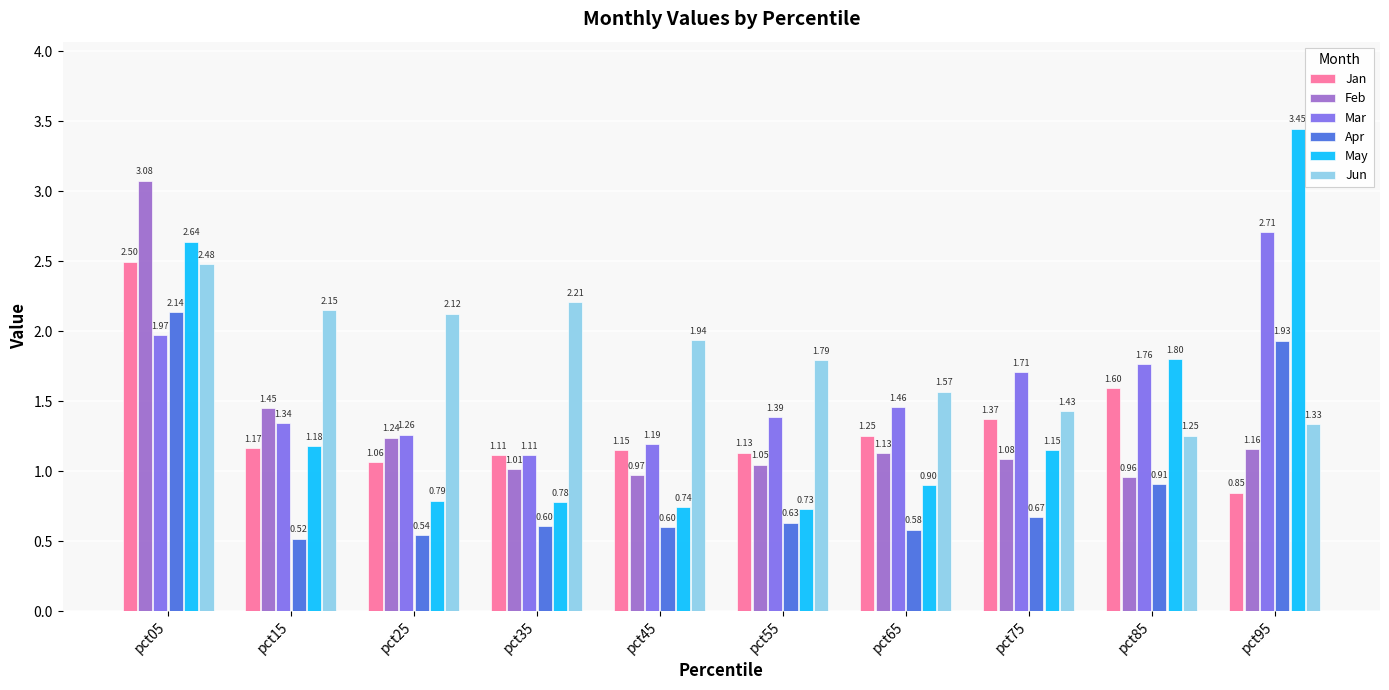

List the labels in order of Feb value, largest first.

pct05, pct15, pct25, pct95, pct65, pct75, pct55, pct35, pct45, pct85